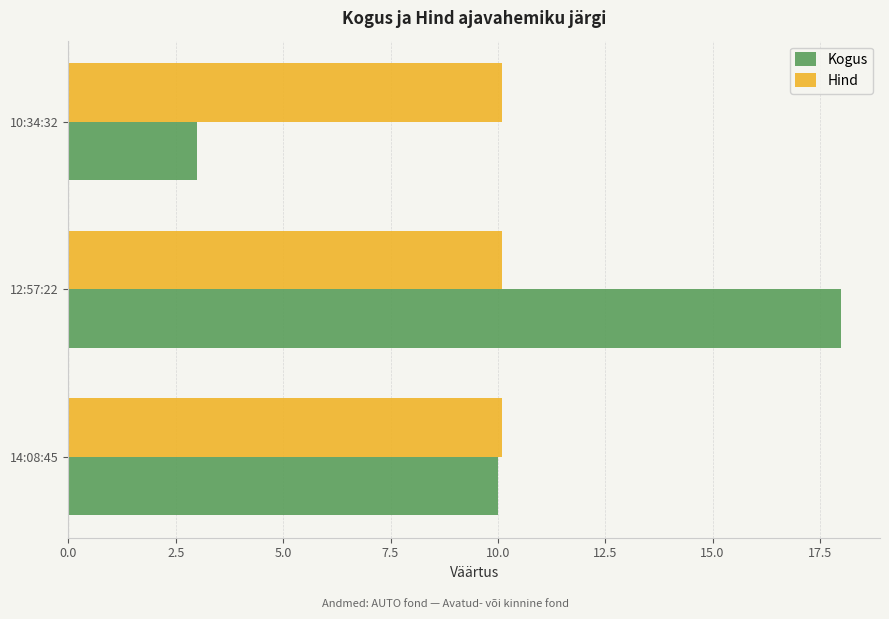

What are all the series names shown in the legend?

Kogus, Hind